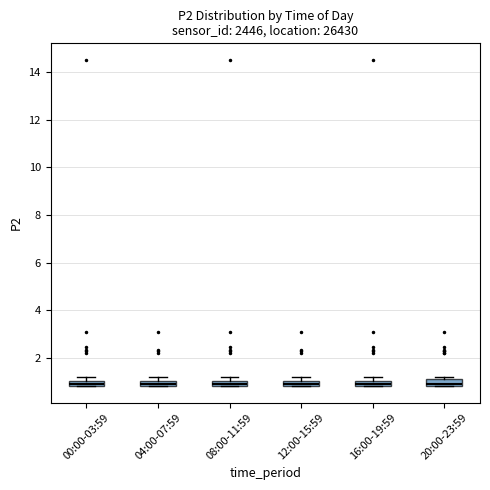

Where is the lower edge of the box for 16:00-19:59 on the y-axis? The values are not printed on the chart, so give them approximately, as read against the axis.

0.8